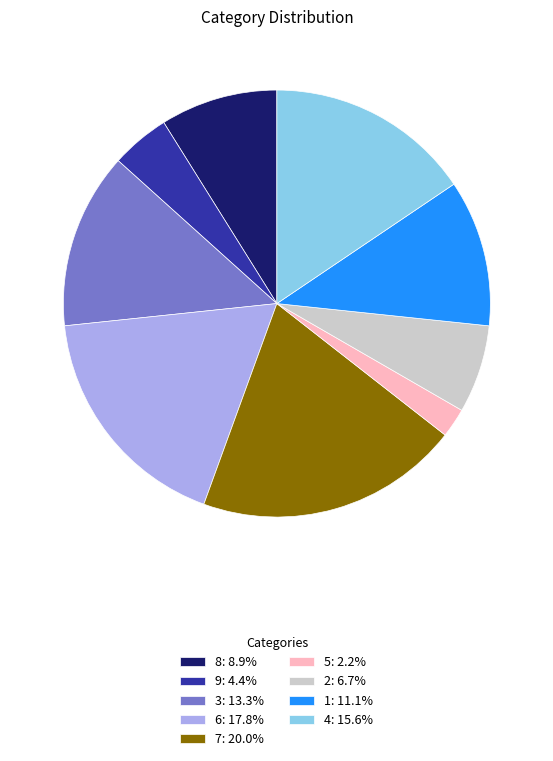

What is the ratio of the value at 9: 4.4% to the value at 2: 6.7%?

0.7